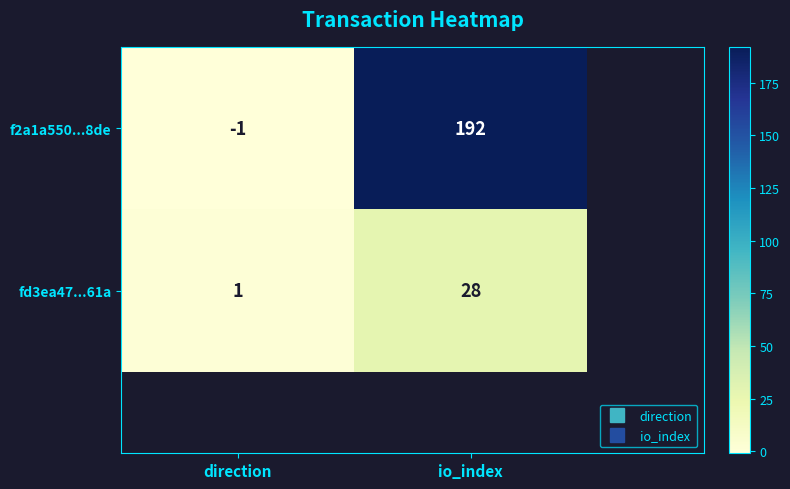

What is the sum of all fd3ea47...61a values?

29